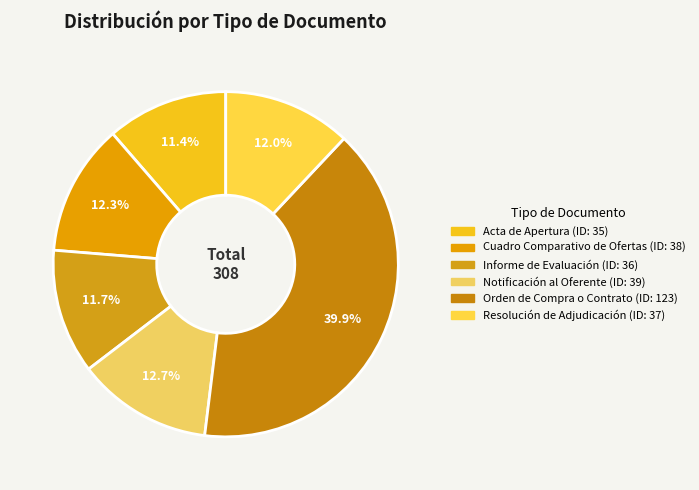

How many slices are in this pie chart?

6